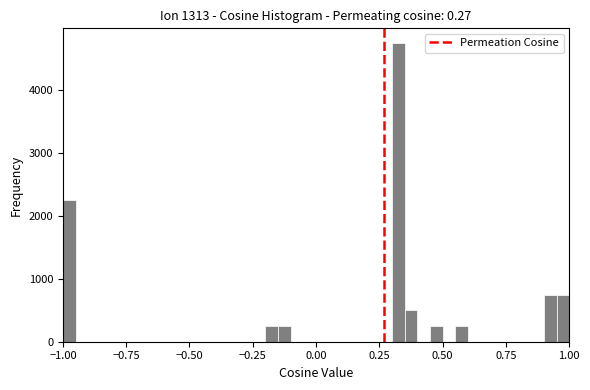

Read against the x-axis, roughly where is the centre of the tallest bar?

0.35